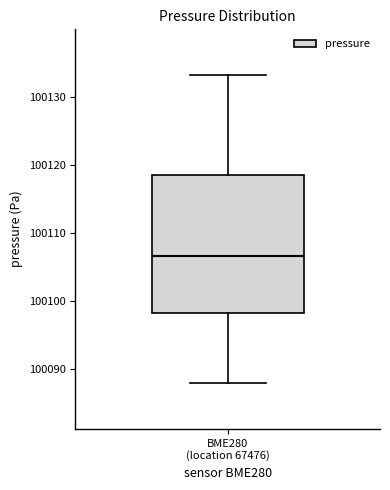

Where does the upper whisker of the box for BME280 (location 67476) end on the y-axis? The values are not printed on the chart, so give them approximately, as read against the axis.

100133